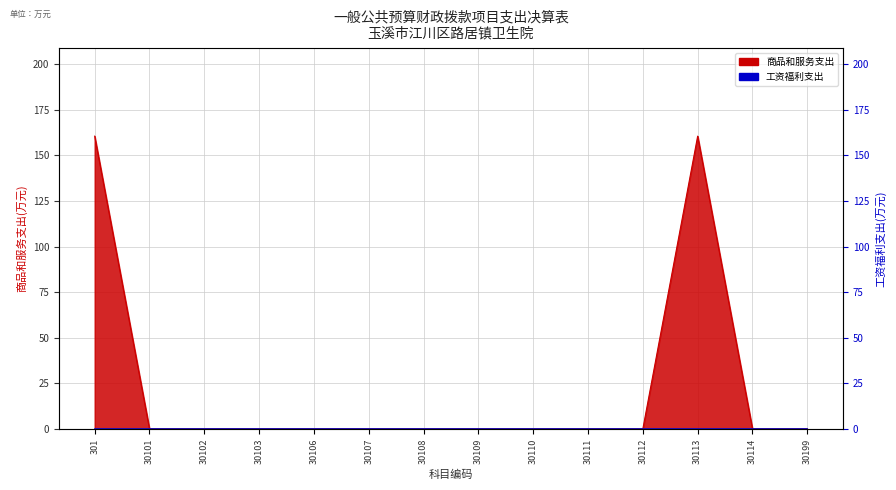

Is it true that the value at 30110 is -96.2?

False